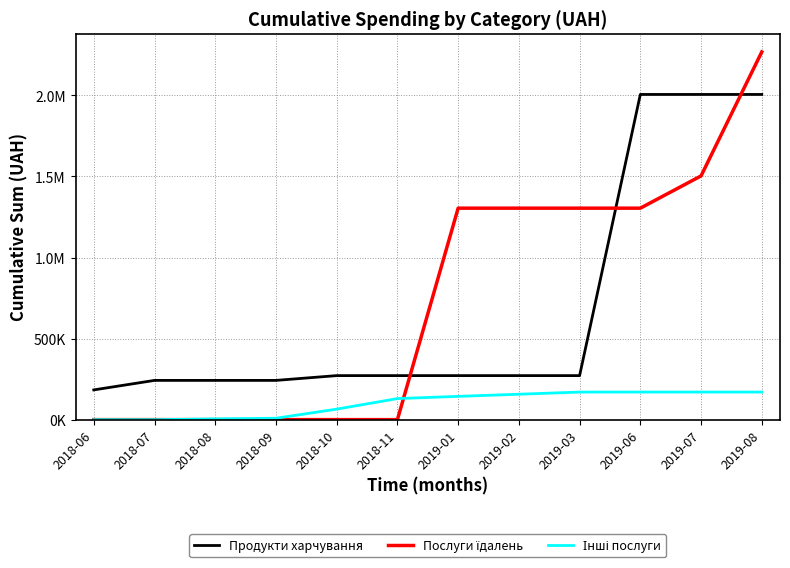

Does the chart have visible grid lines?

Yes